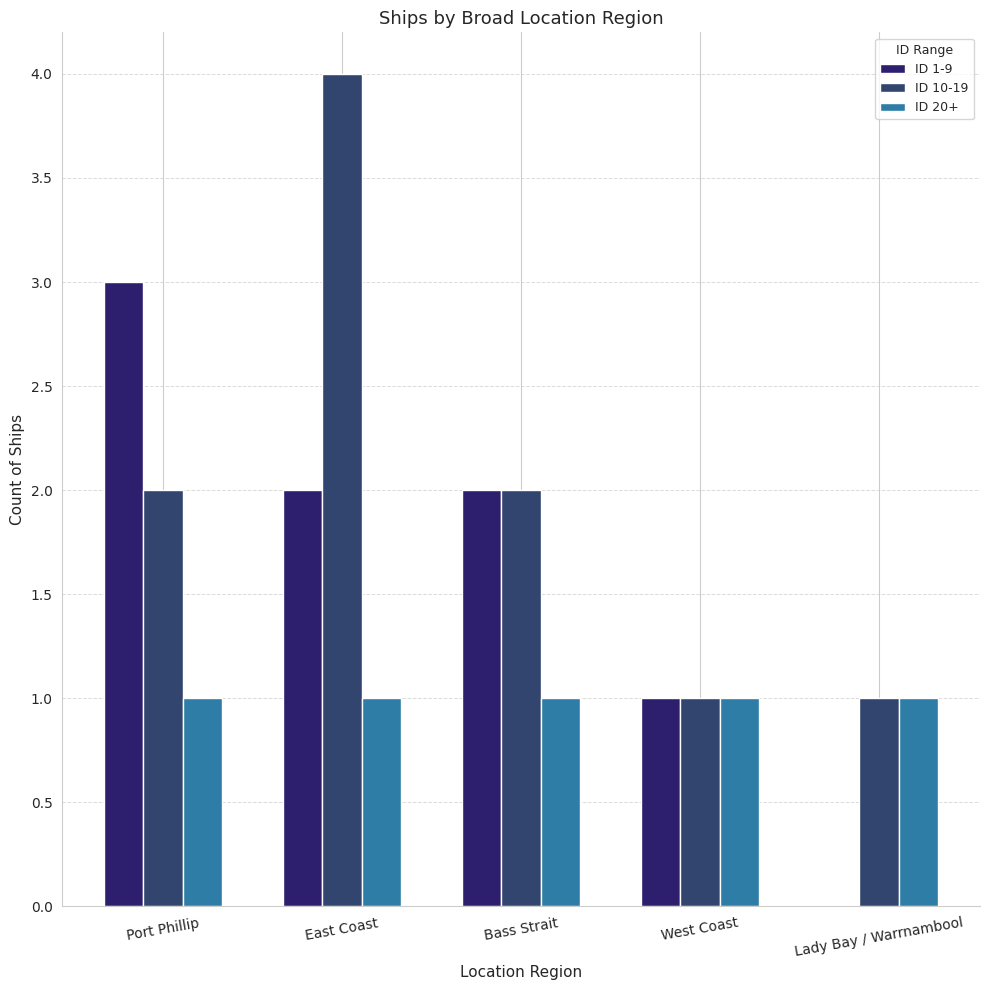

Are the bars grouped side by side (vs. stacked)?

Yes